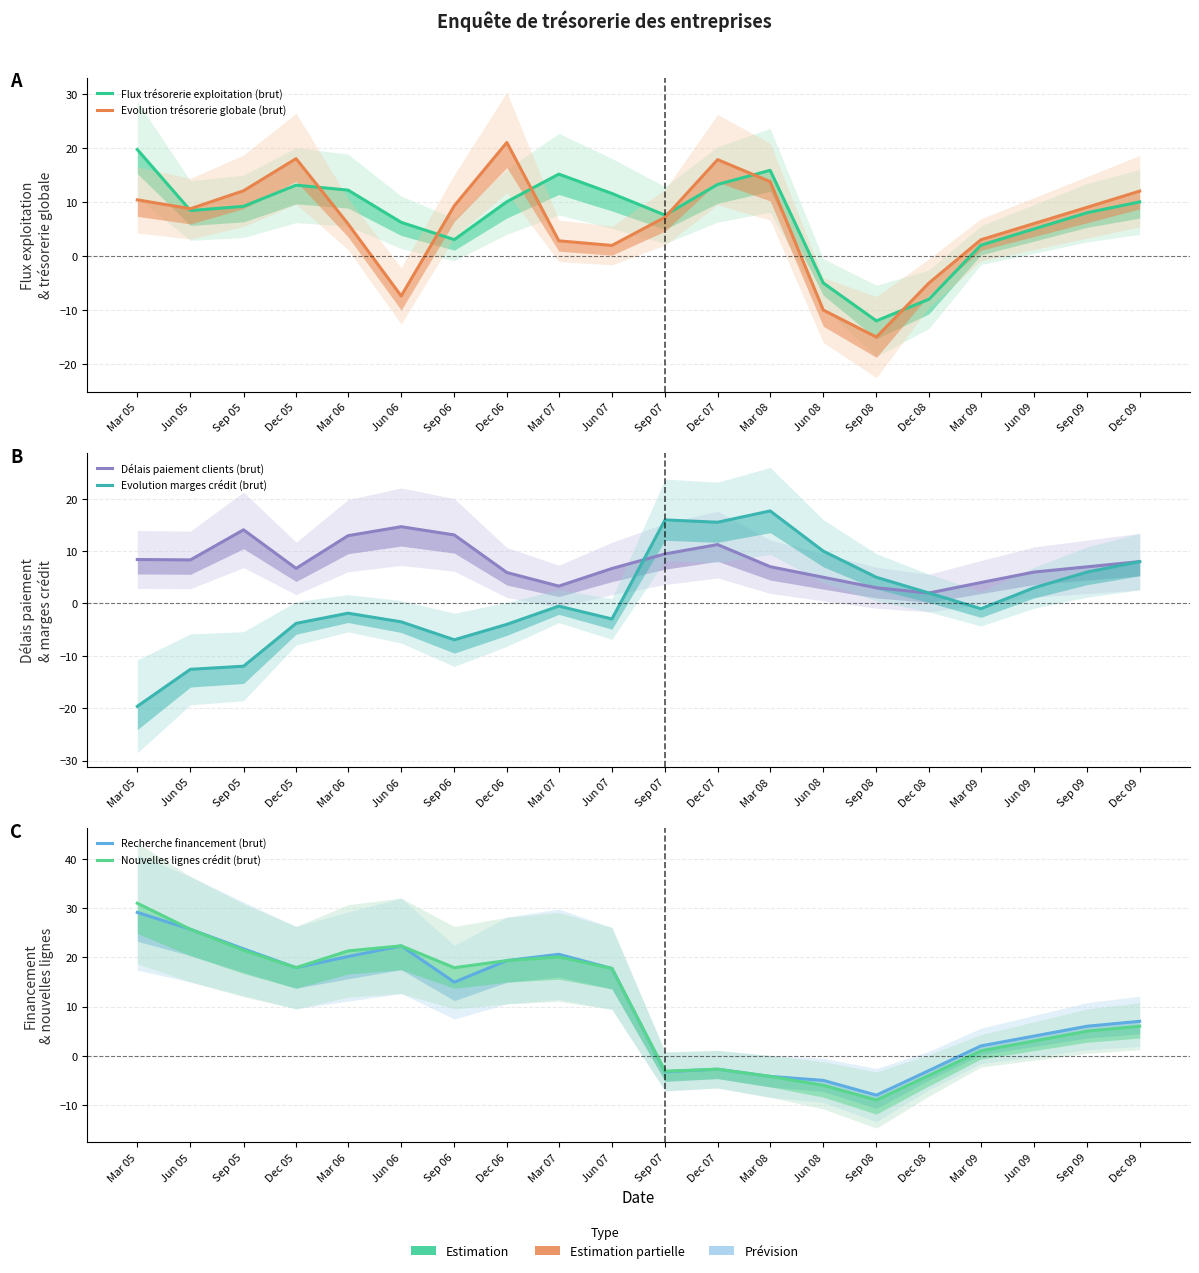

At which category is the sum across all series the highest?

Mar 05